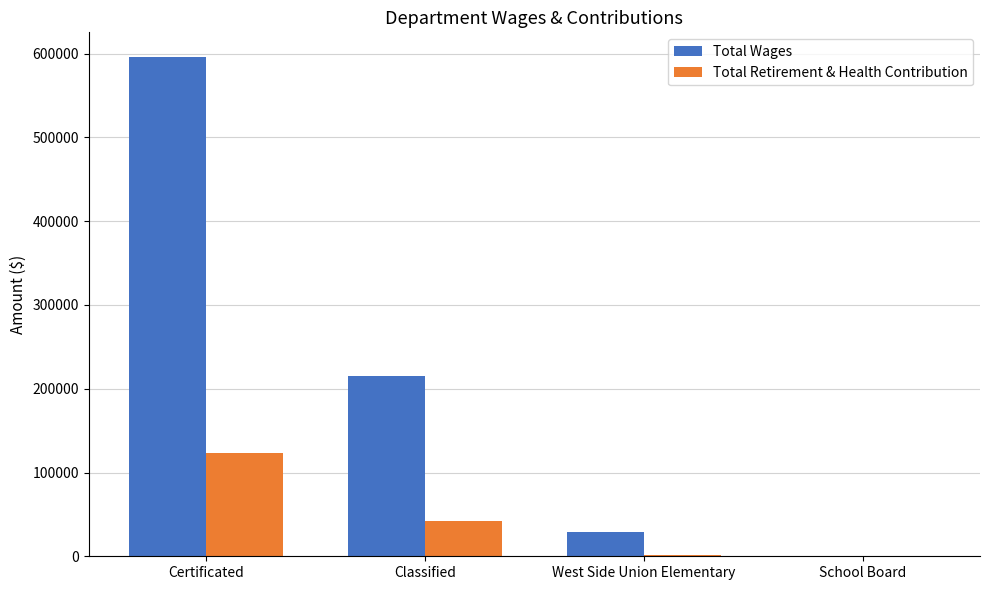

What value does the Total Wages series have at Certificated?

595691